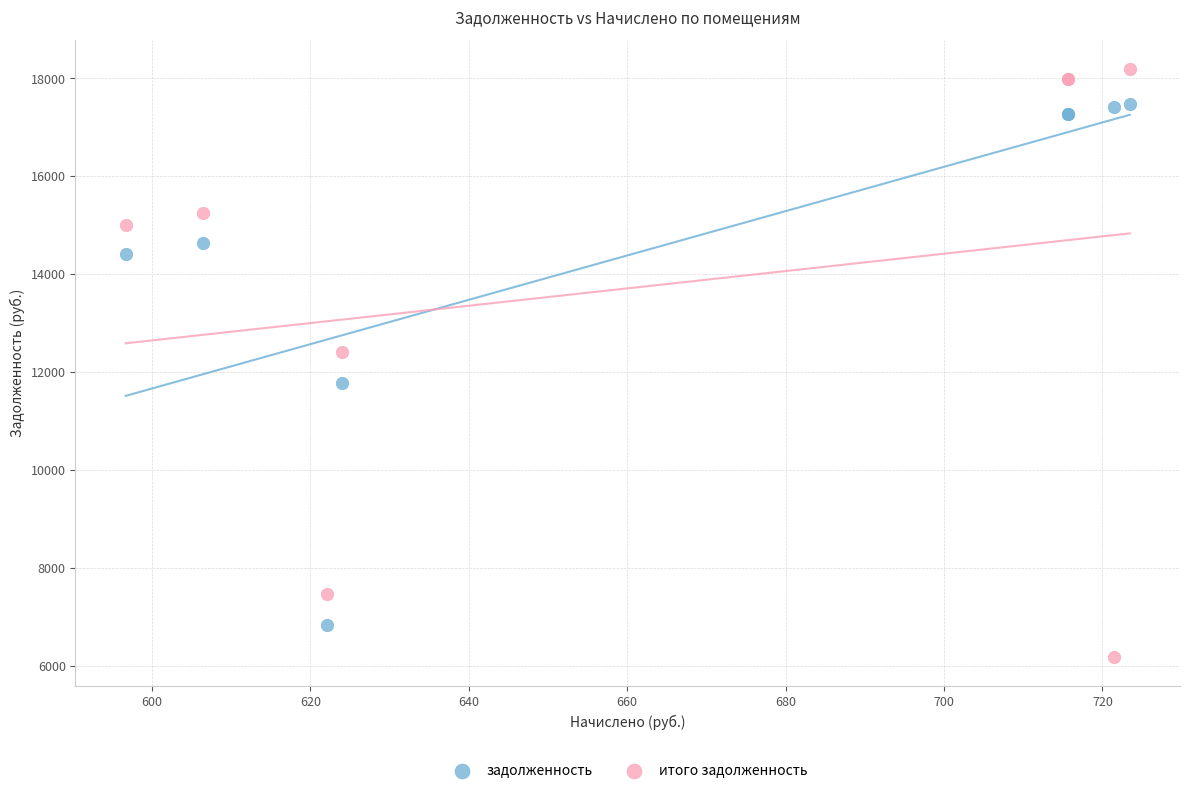

Across all series, what Y value is closest to 12192?

12408.6